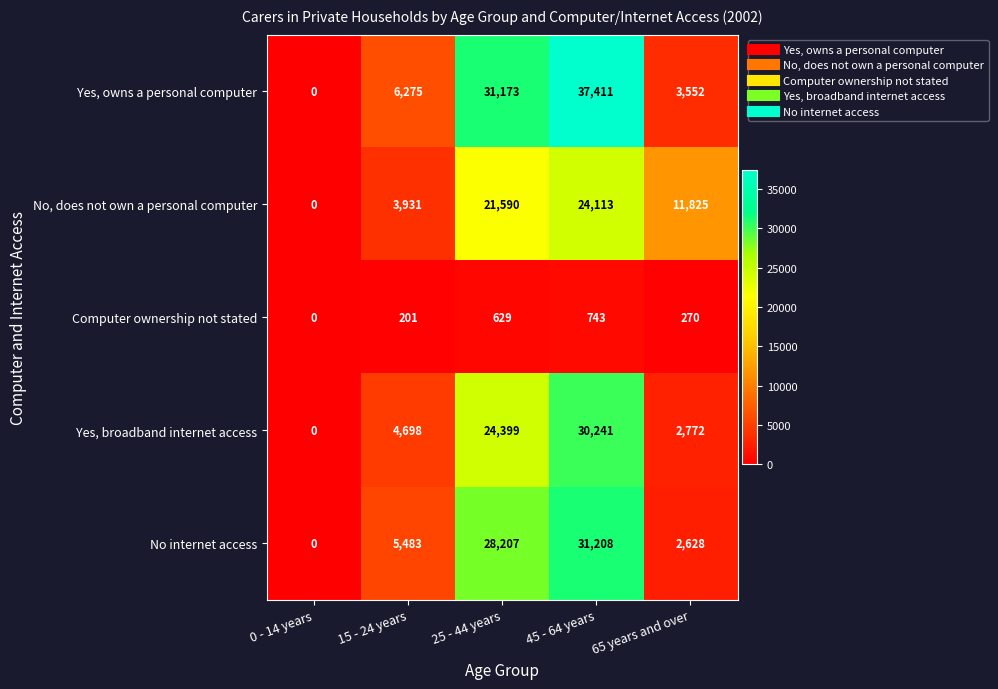

List the series in order of their peak value, lowest first.

Computer ownership not stated, No, does not own a personal computer, Yes, broadband internet access, No internet access, Yes, owns a personal computer